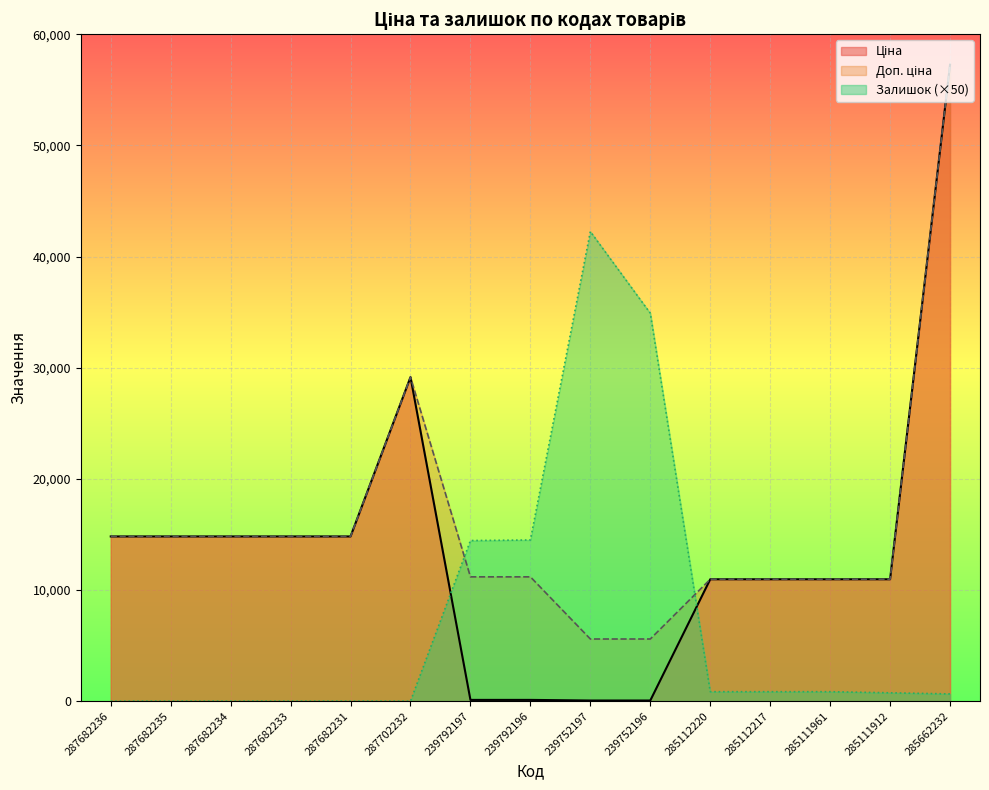

Is it true that Залишок equals 0.0 at 287682236?

True